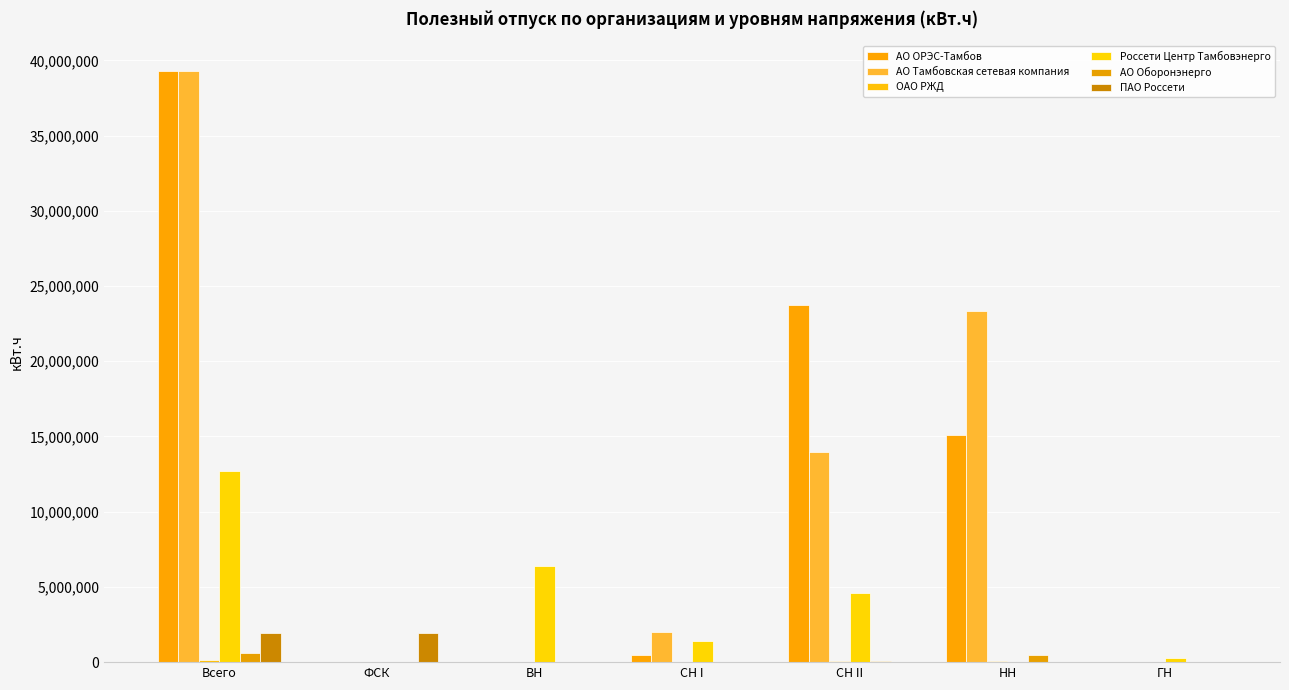

Is it true that ОАО РЖД equals 159941.0 at Всего?

True